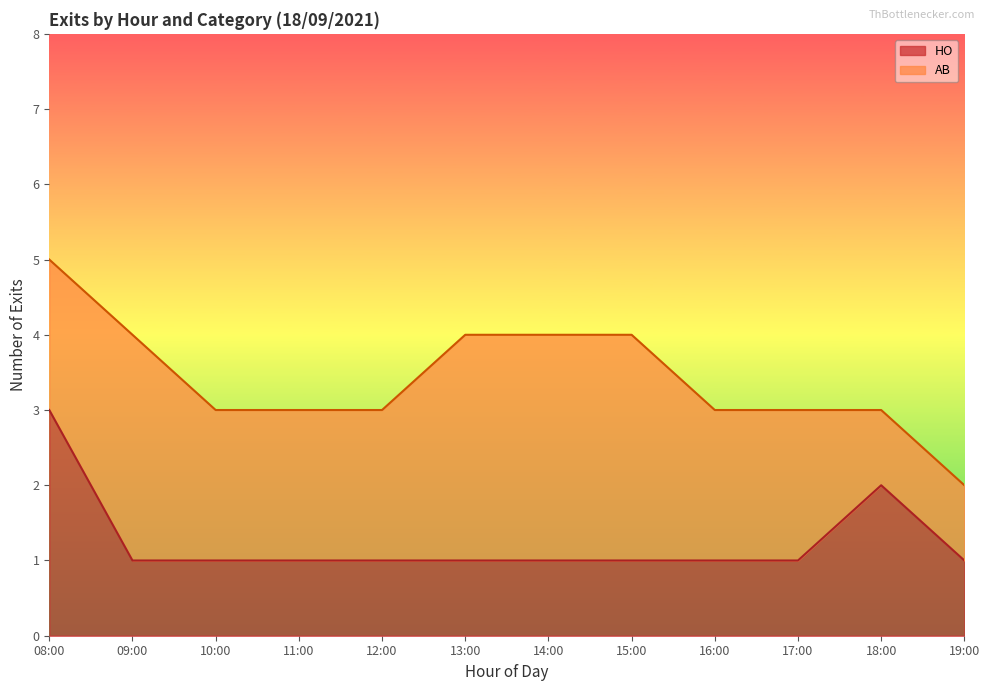

What is the change in value from 18:00 to 19:00?

-1